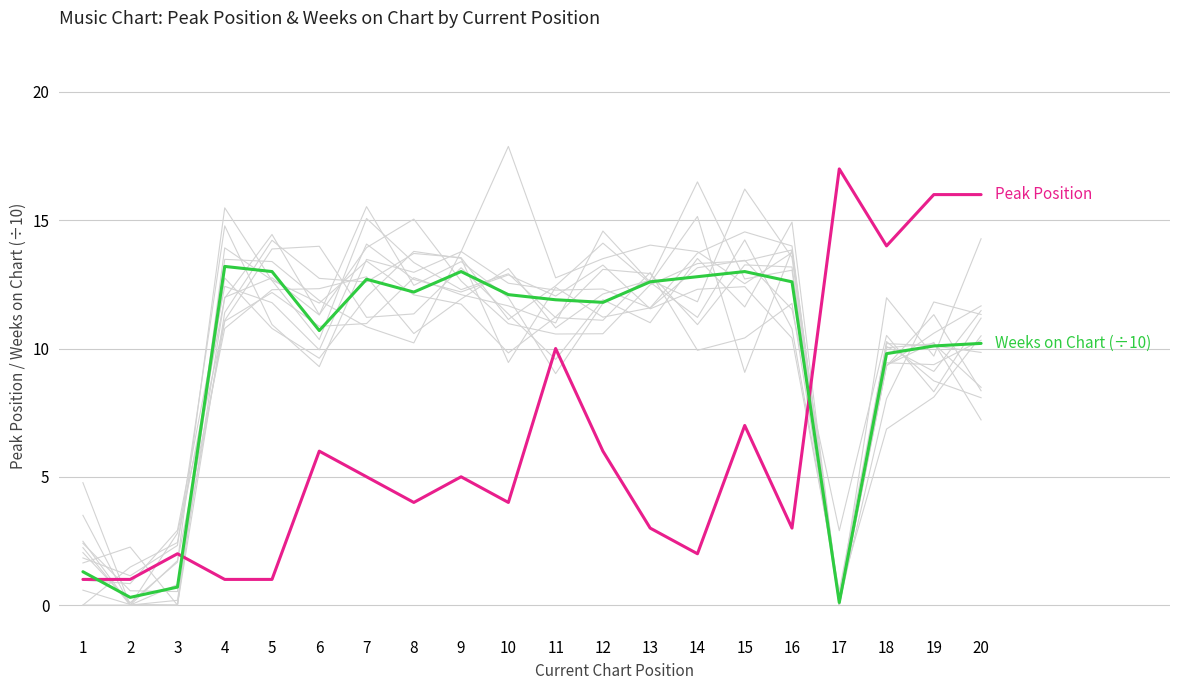

In Weeks on Chart (÷10), how many points are lower than both neighbors (excluding endpoints)?

5